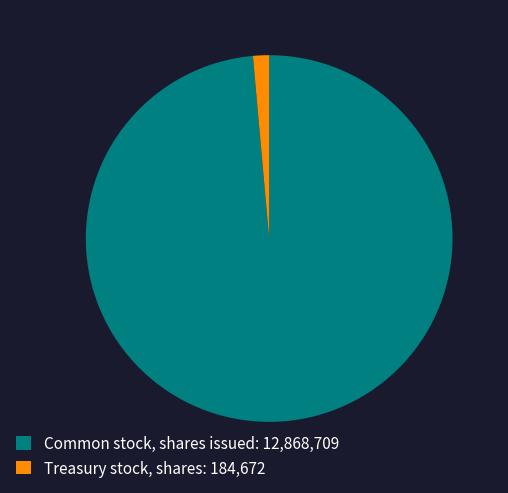

Approximately how many times larger is the value at Common stock, shares issued compared to Treasury stock, shares?

69.7